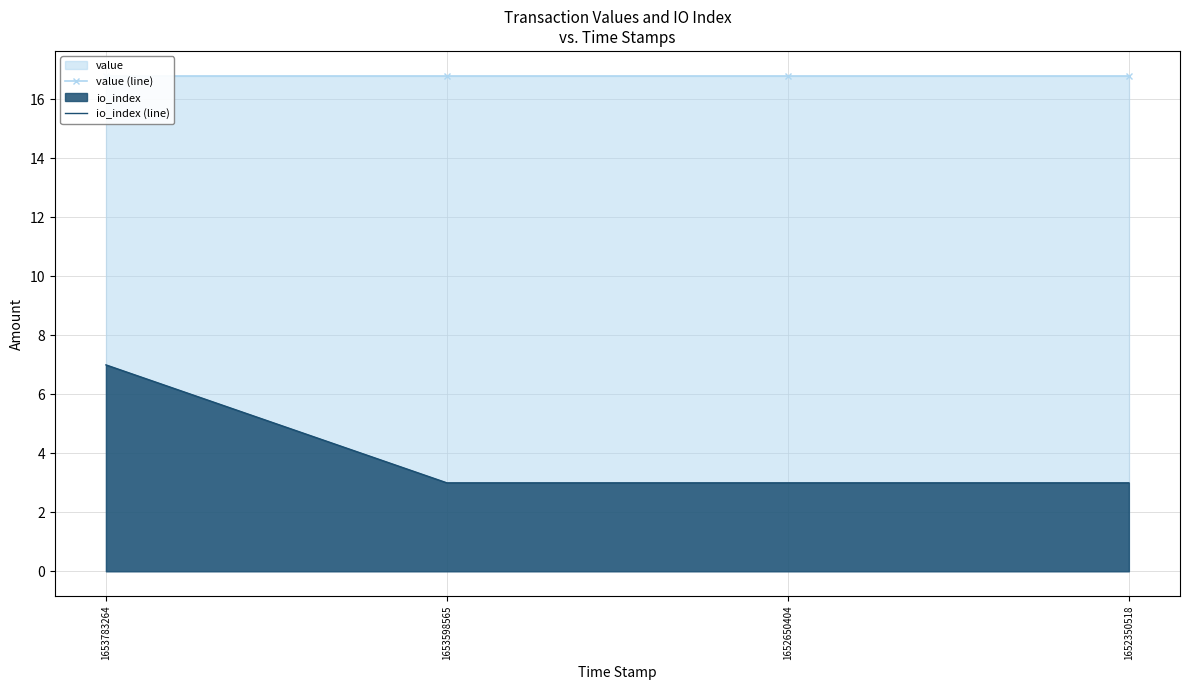

True or false: value (line) and io_index (line) cross at least once.

False